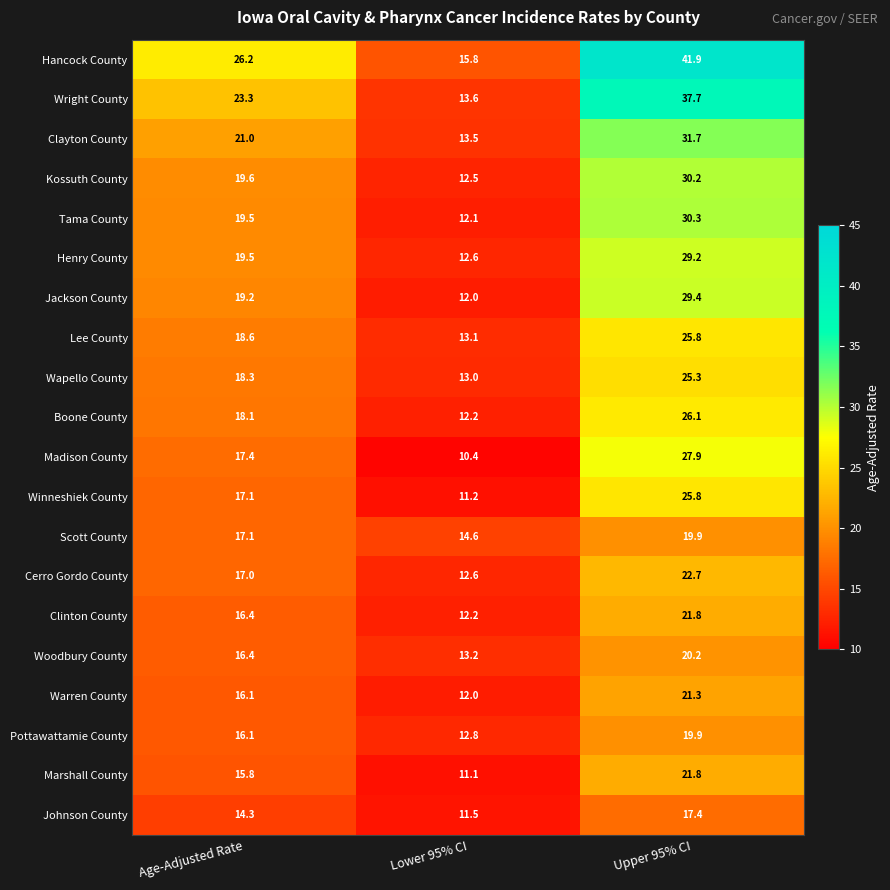

How many data points in Pottawattamie County are less than 16?

1